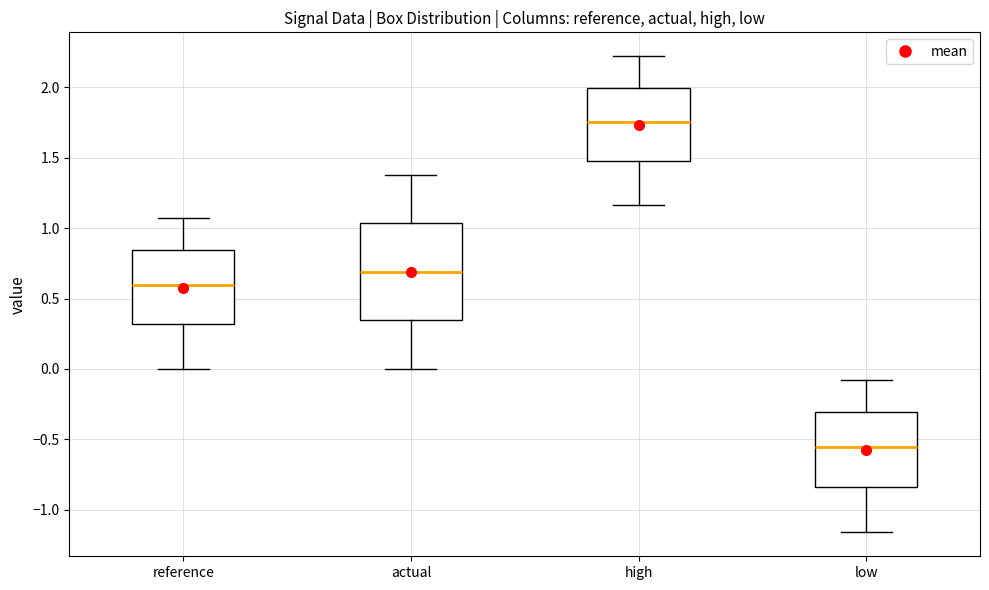

Which box's median line is the highest?

high